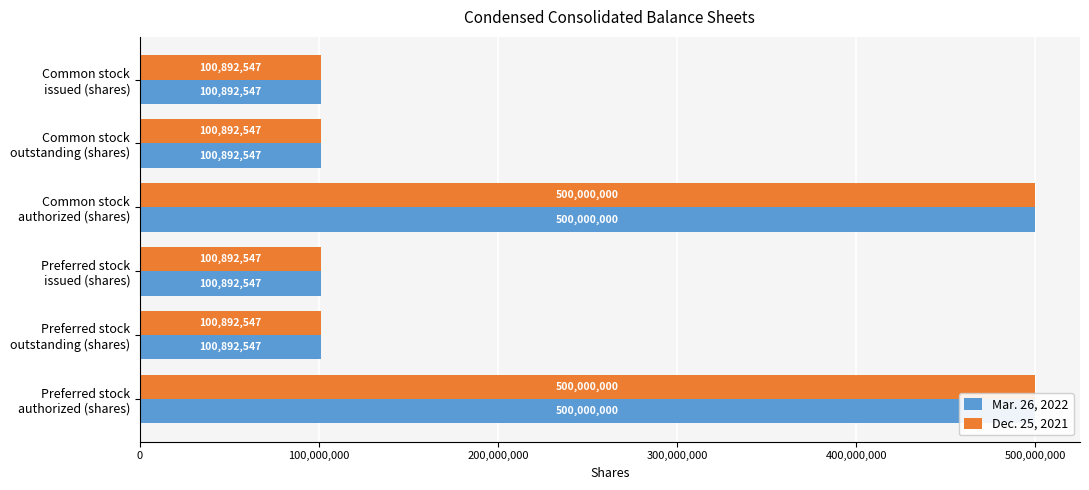

The value of Dec. 25, 2021 at Preferred stock issued (shares) is 134084598. True or false?

False